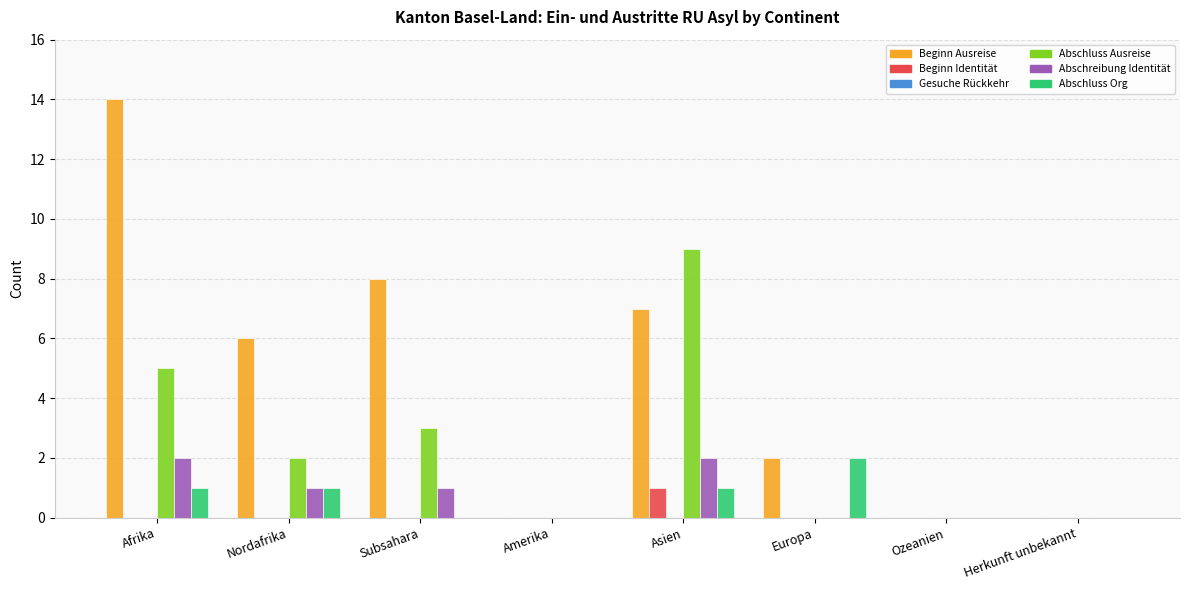

What is the total value across all series at Subsahara?

12